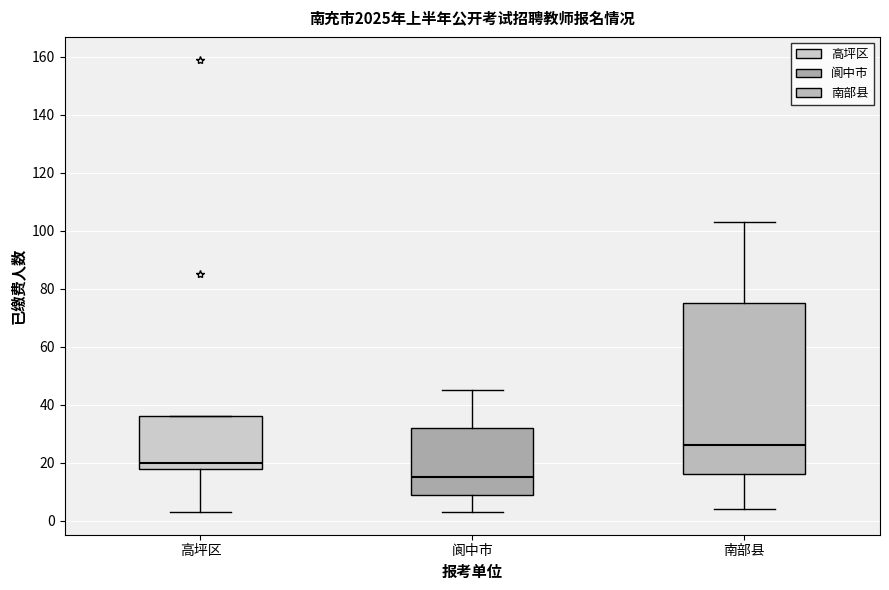

Reading left to right, read every box against the y-axis: the position of its median line, the range the box covers, and the ends of its whiskers. The values are not printed on the chart, so give them approximately, as read against the axis.

高坪区: median 20, box 18 to 36, whiskers 4 to 36
阆中市: median 16, box 10 to 32, whiskers 4 to 46
南部县: median 26, box 16 to 76, whiskers 4 to 104